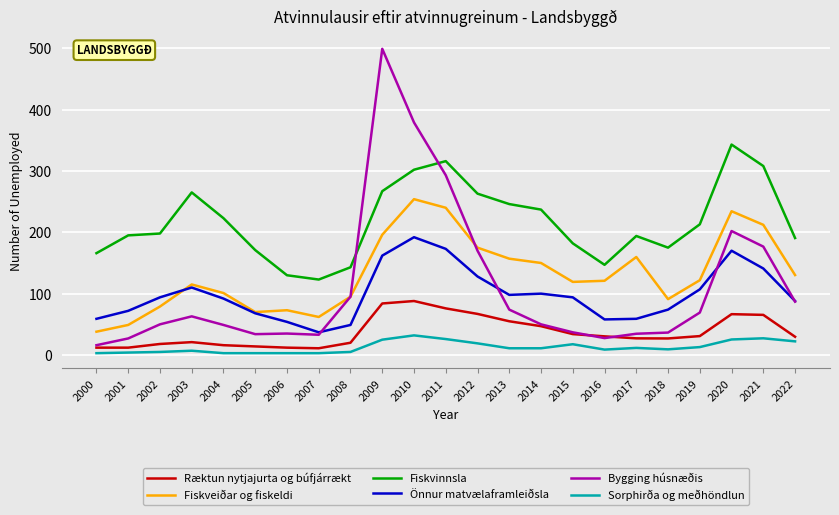

Read the Sorphirða og meðhöndlun value at 2019.

12.9